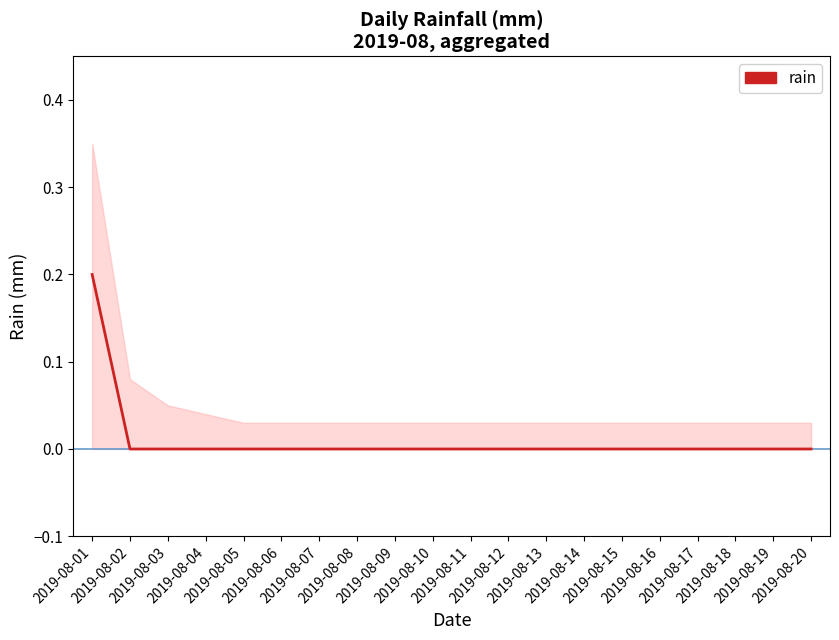

True or false: there are more than 1 points higher than both neighbors.

False